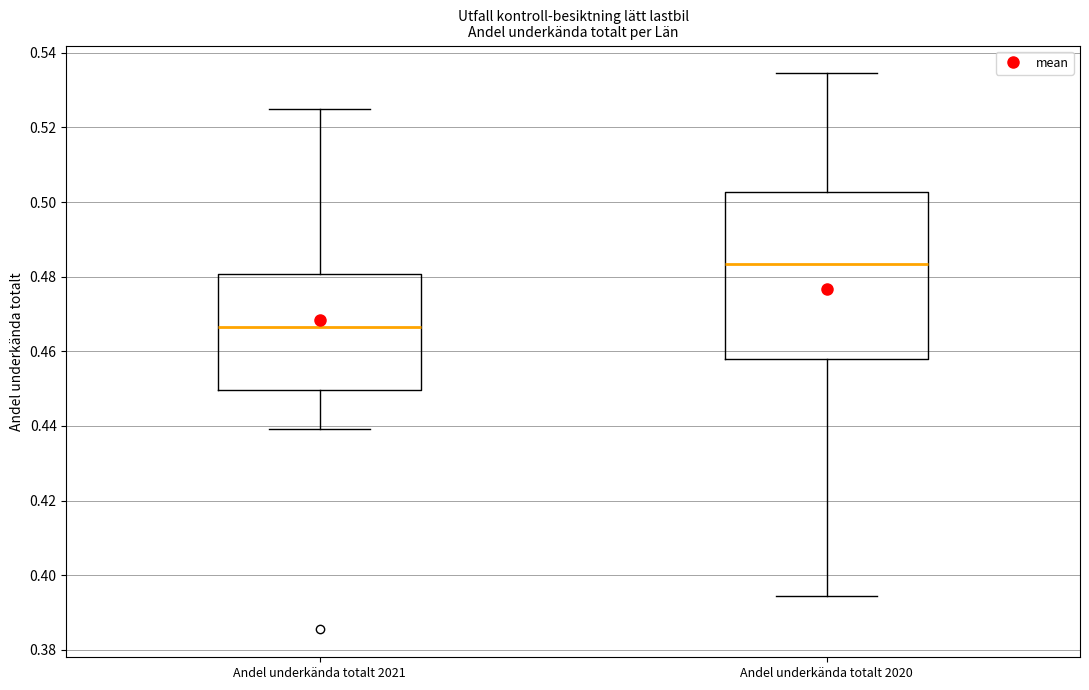

Which box has the lowest median line?

Andel underkända totalt 2021